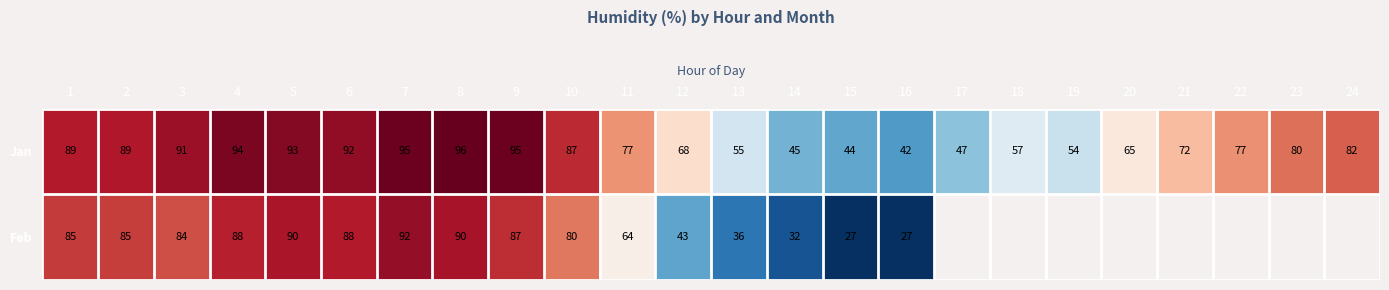

At 4, list the series in order from smallest to largest.

Feb, Jan